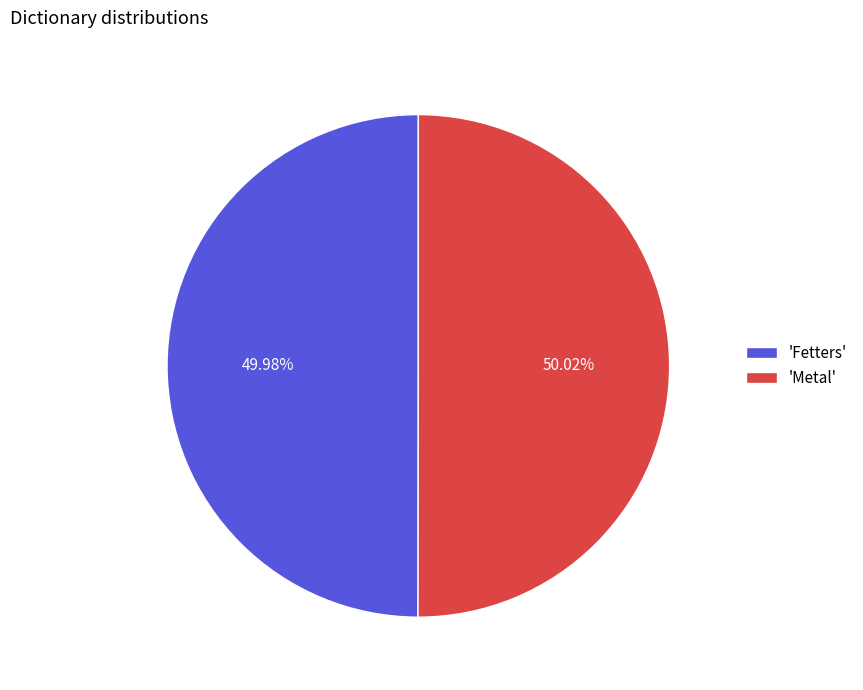

Combined, do 'Metal' and 'Fetters' account for over 50%?

Yes